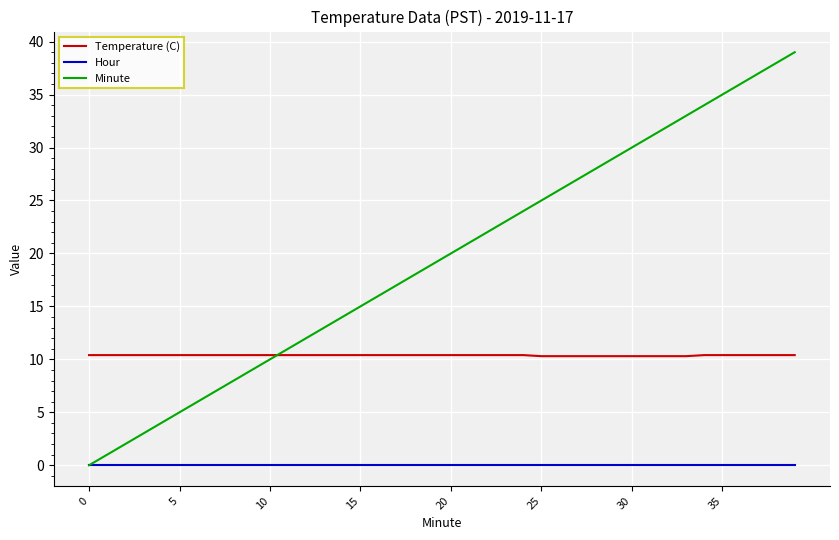

Which series has the widest spread of values?

Minute